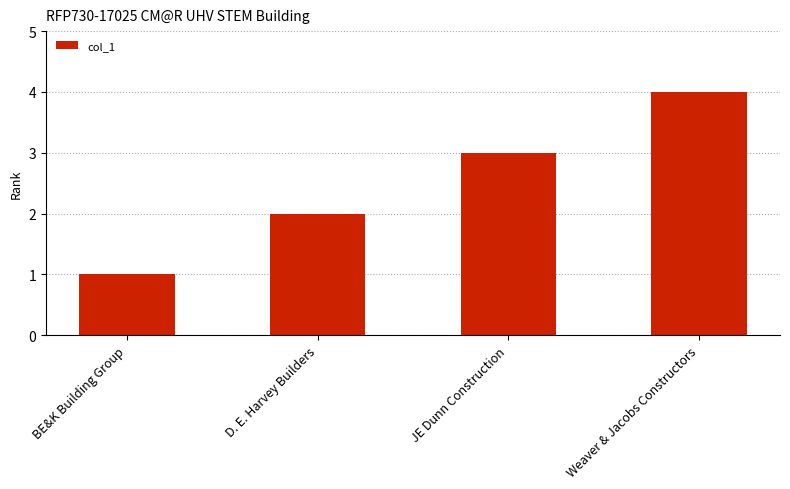

What is the change in value from JE Dunn Construction to Weaver & Jacobs Constructors?

+1